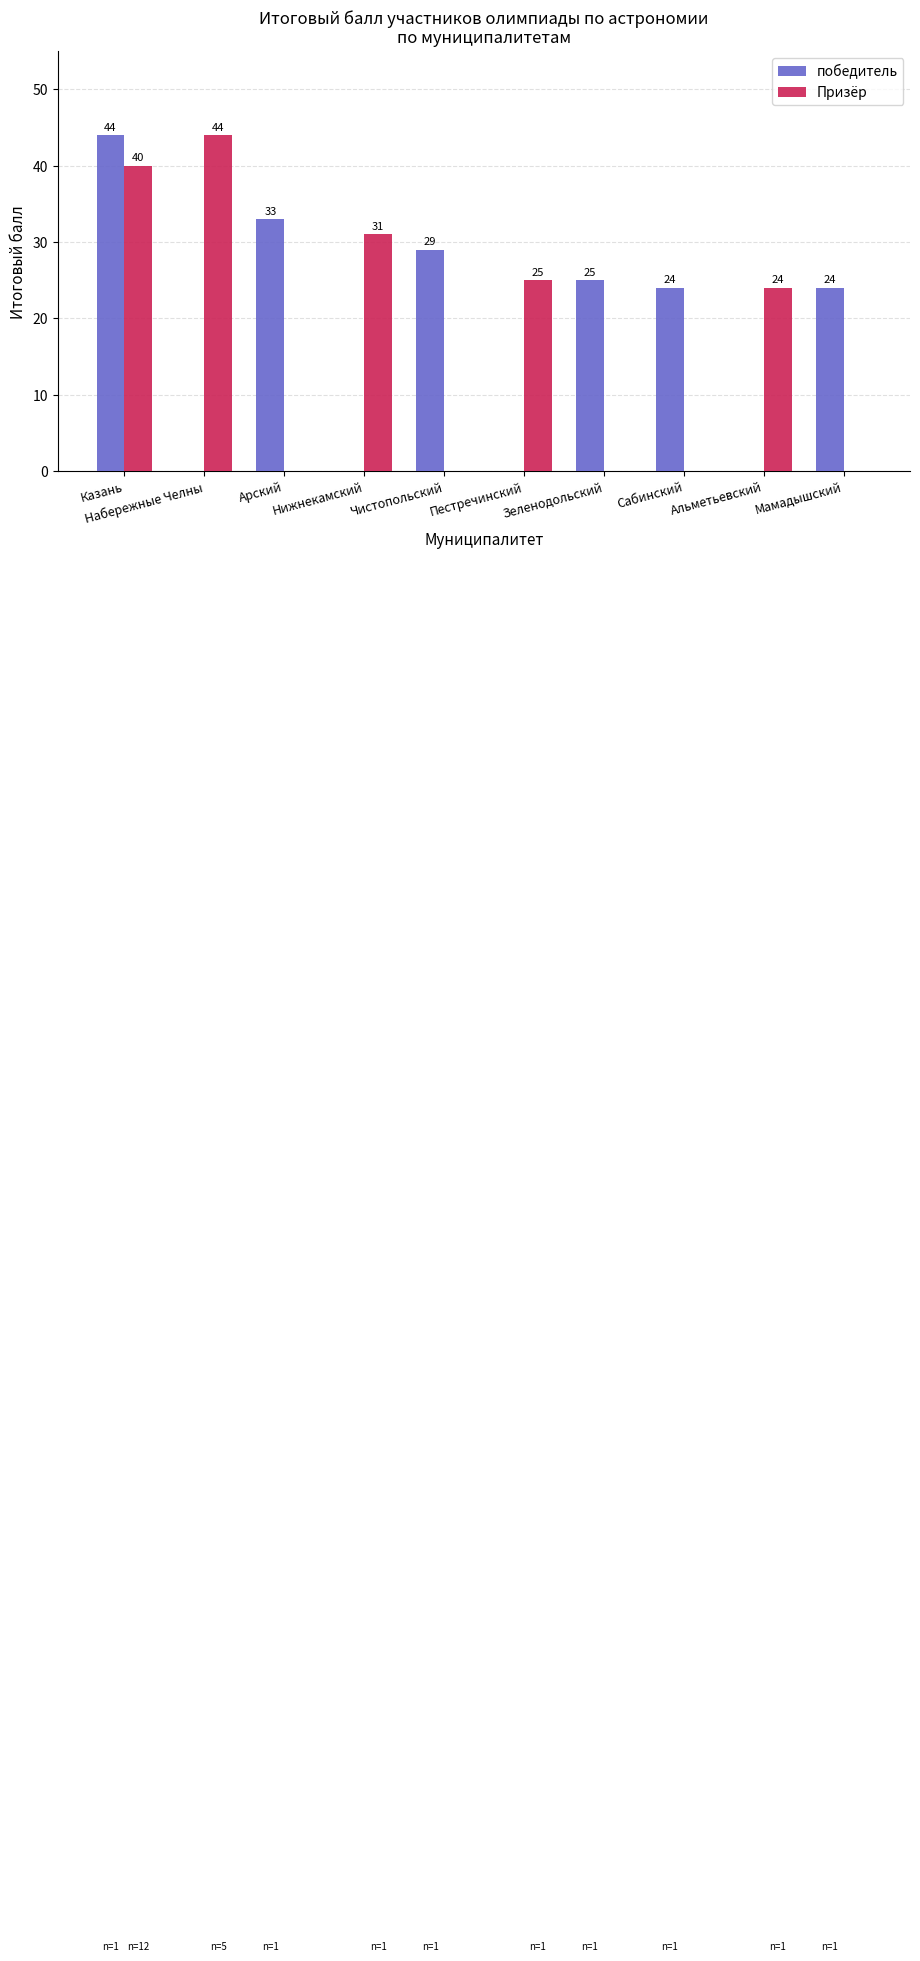

Between Нижнекамский and Альметьевский, which series saw the biggest shift?

Призёр